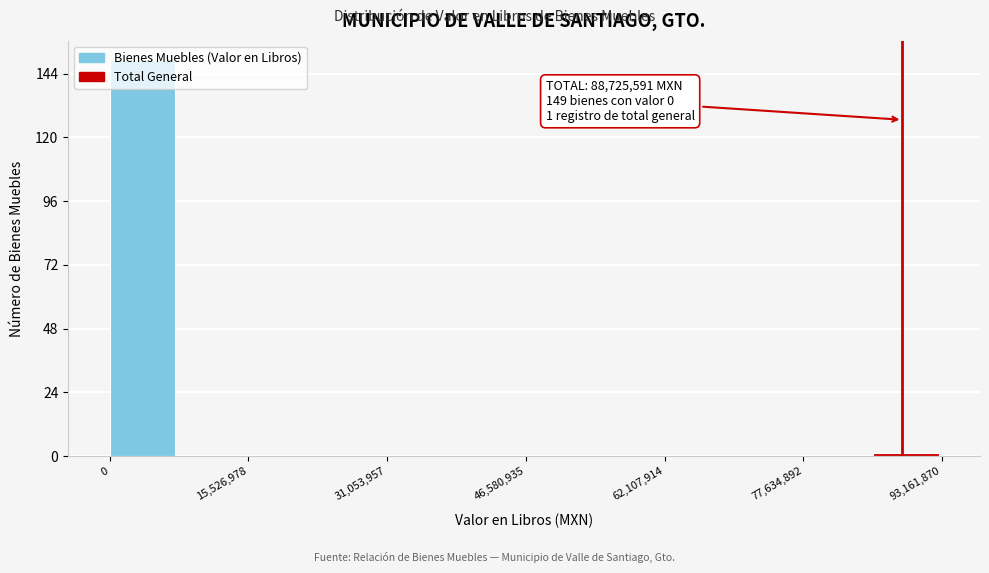

Read against the x-axis, roughly where is the centre of the tallest bar?

4000000